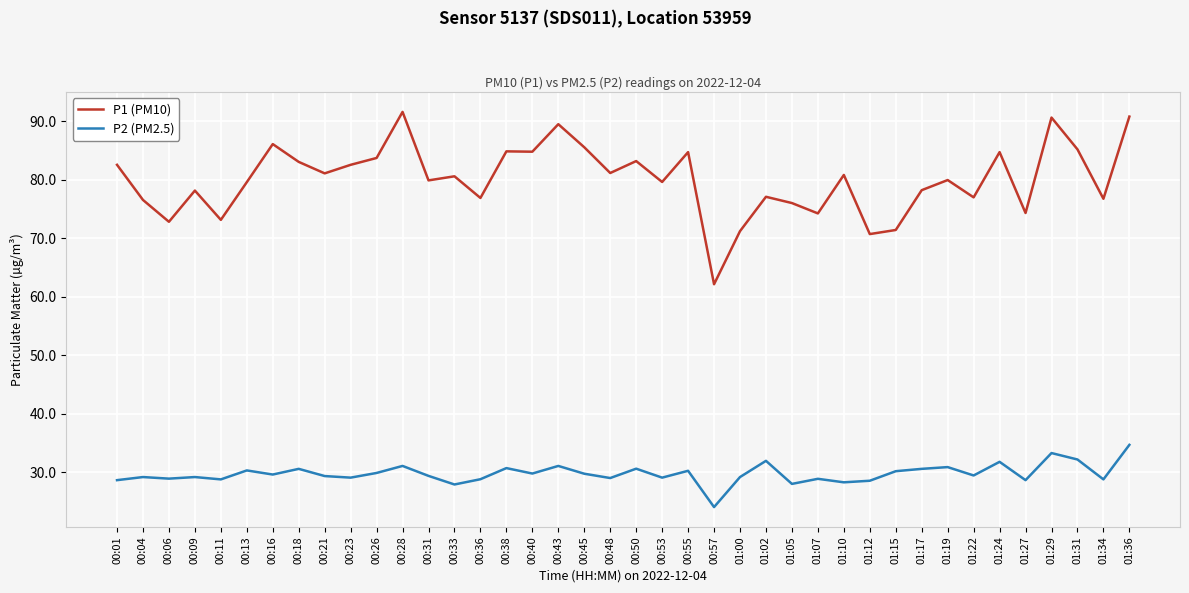

What is the spread (max minus min) of values at 00:21?

51.7